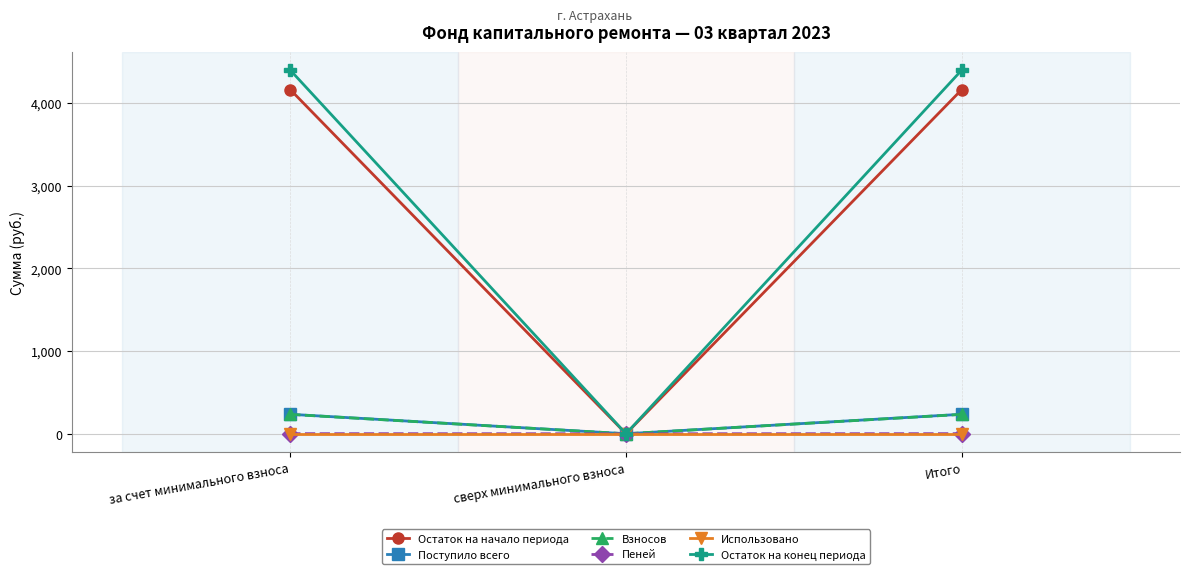

How many data points in Взносов are above 233?

2